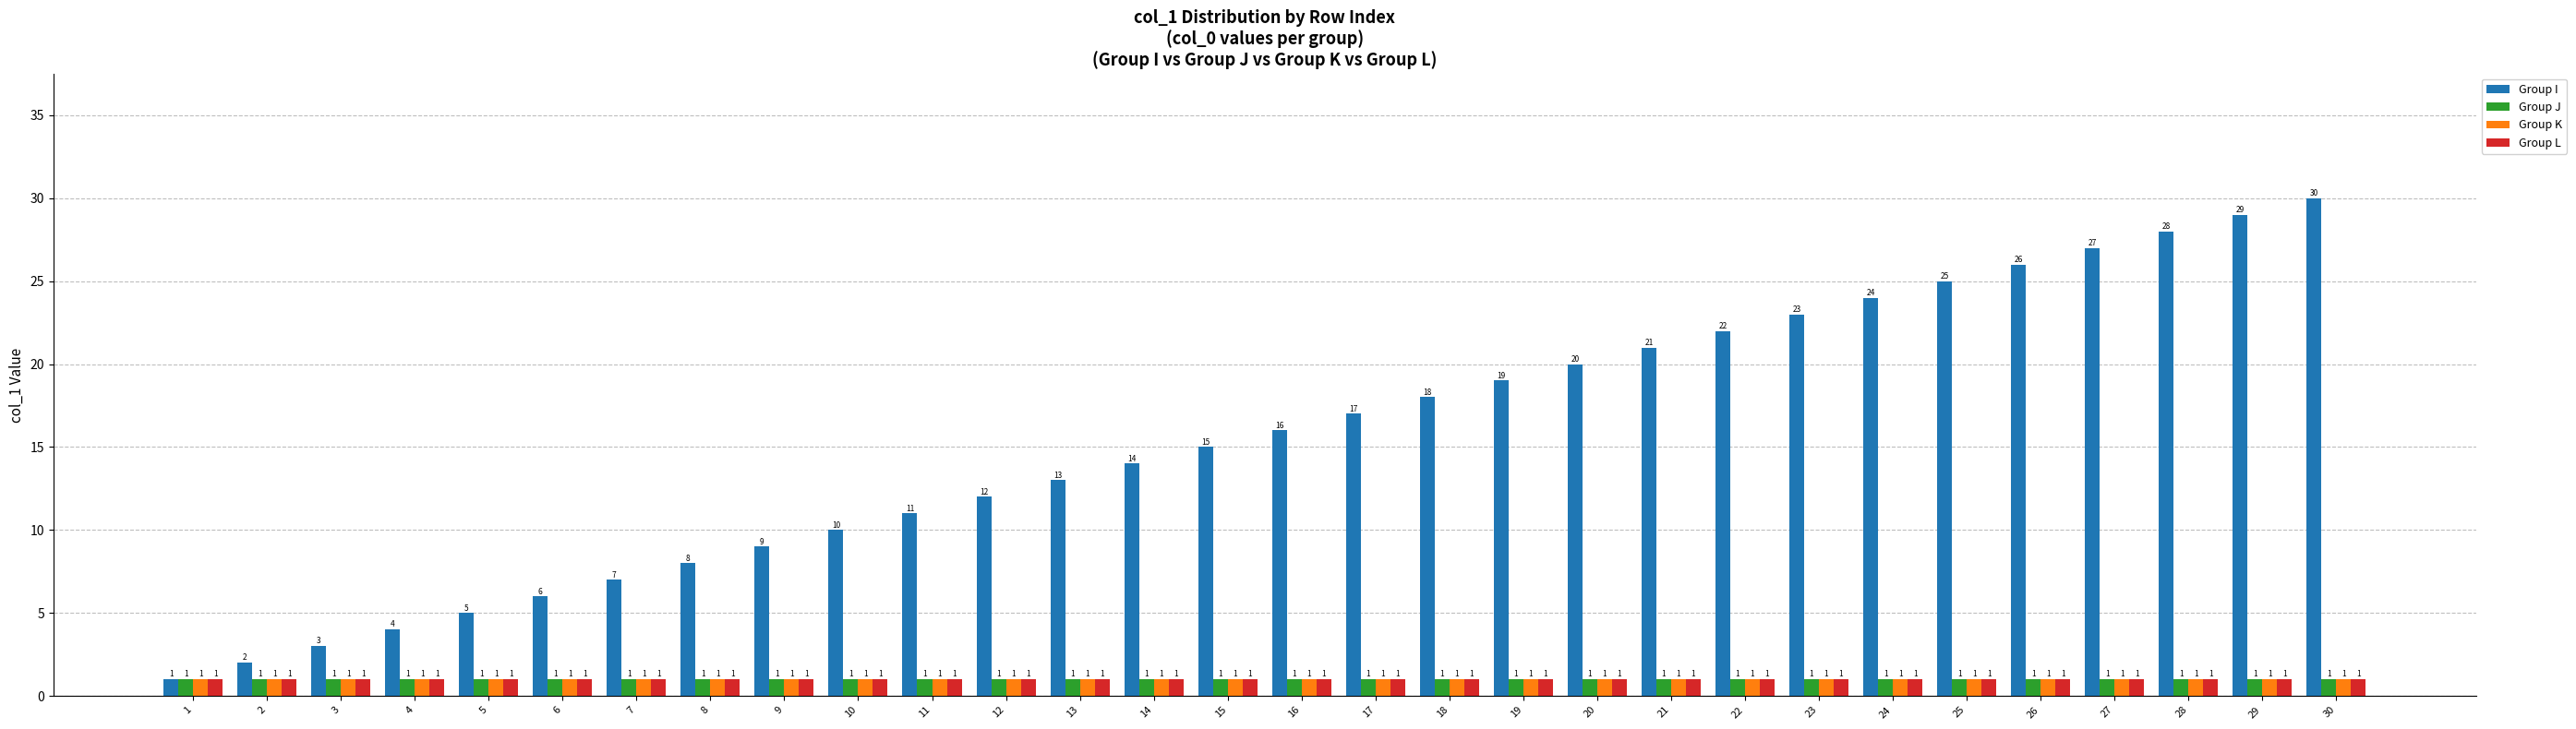

What is the difference between the highest and lowest values at 8?

7